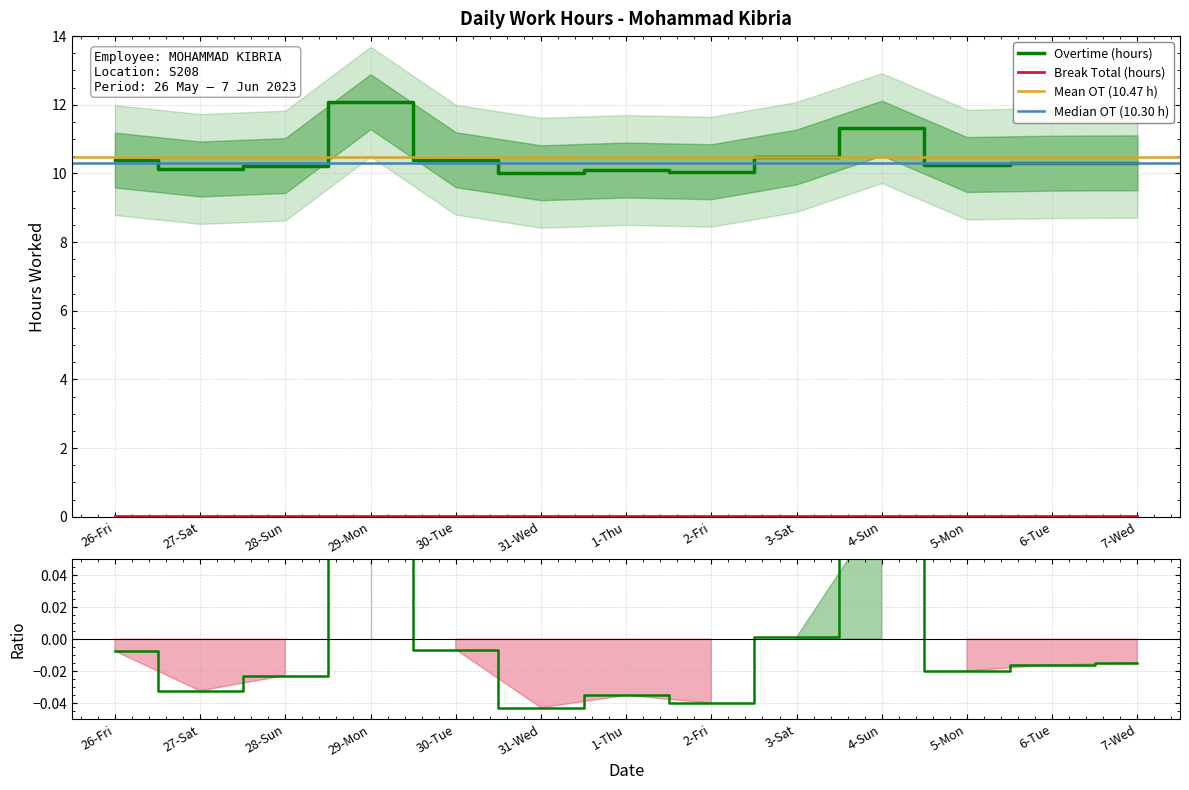

Rank the categories by value from highest to lowest.

29-Mon, 4-Sun, 3-Sat, 30-Tue, 26-Fri, 7-Wed, 6-Tue, 5-Mon, 28-Sun, 27-Sat, 1-Thu, 2-Fri, 31-Wed